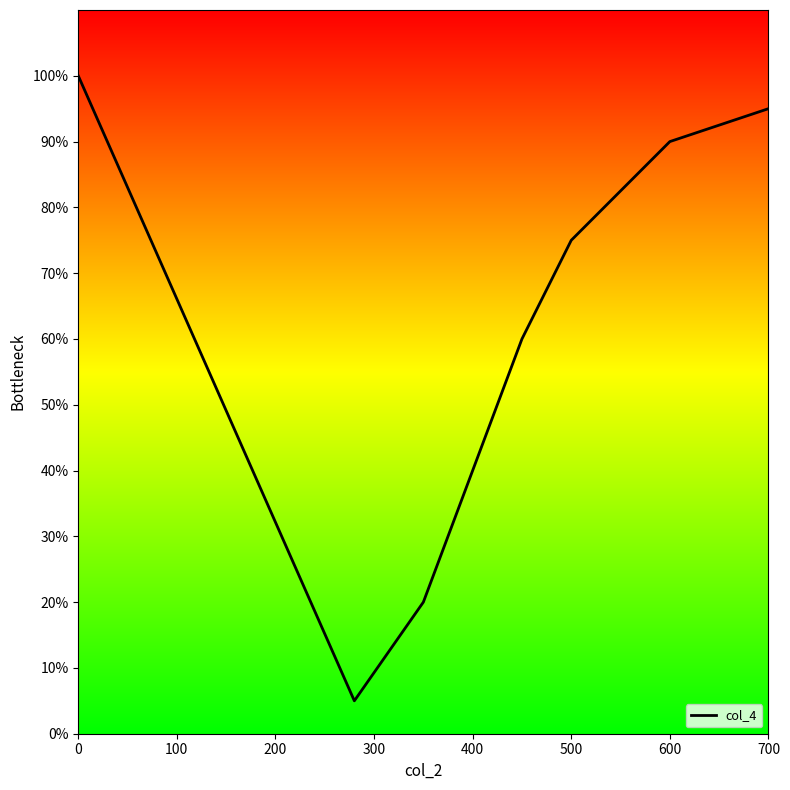

How many series are shown in this chart?

1